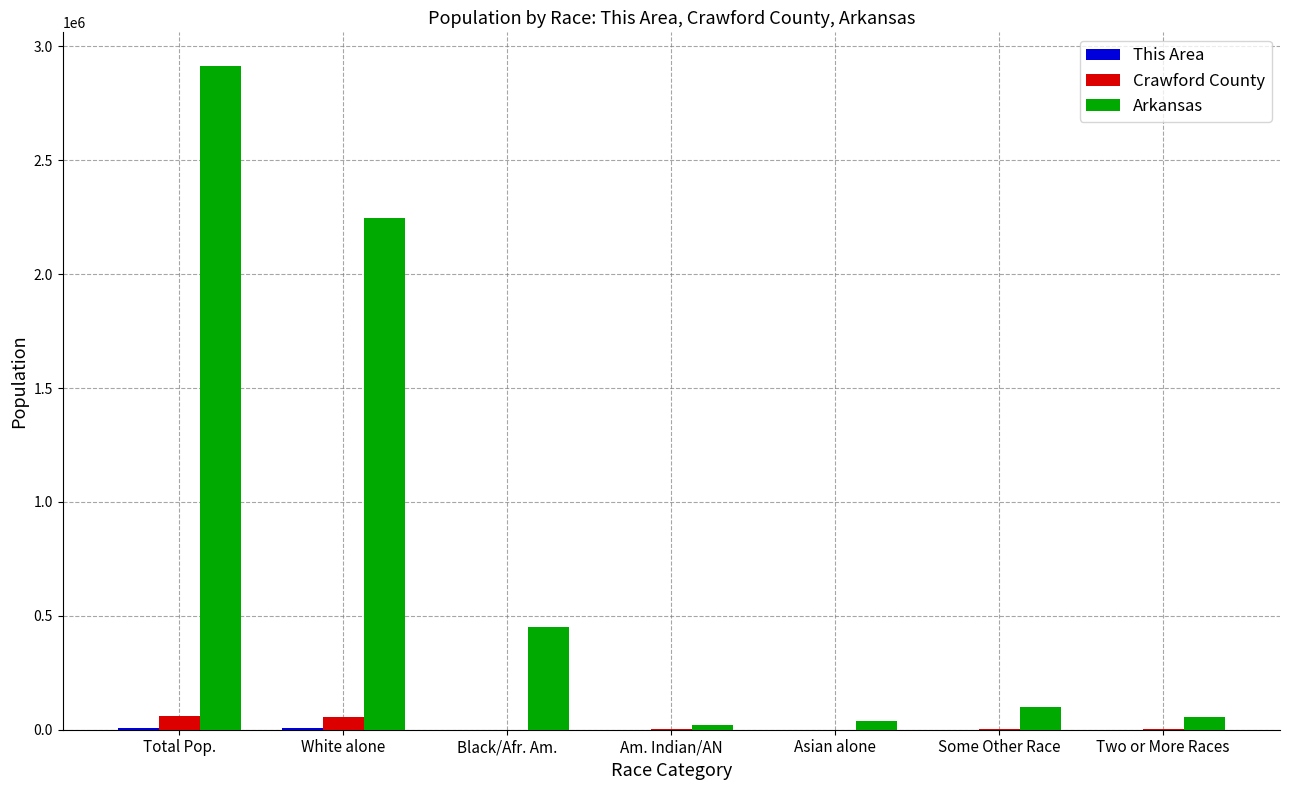

Between Black/Afr. Am. and Some Other Race, which series saw the biggest shift?

Arkansas